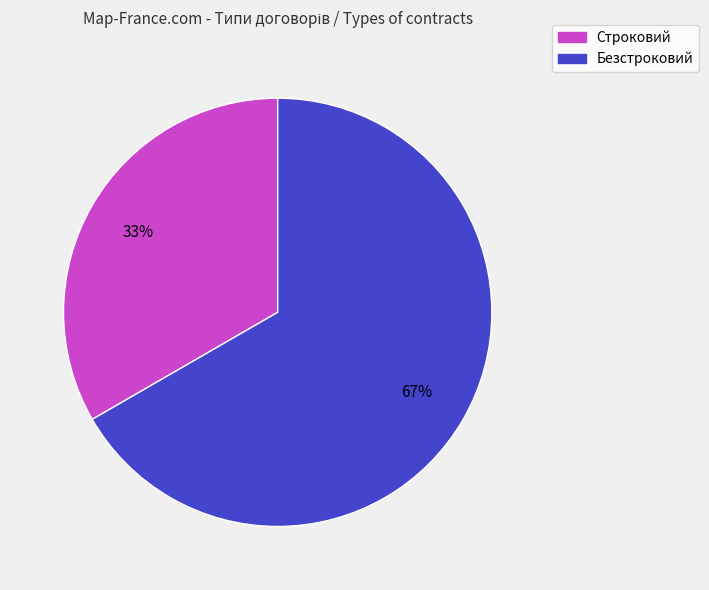

Which slice is the largest?

Безстроковий